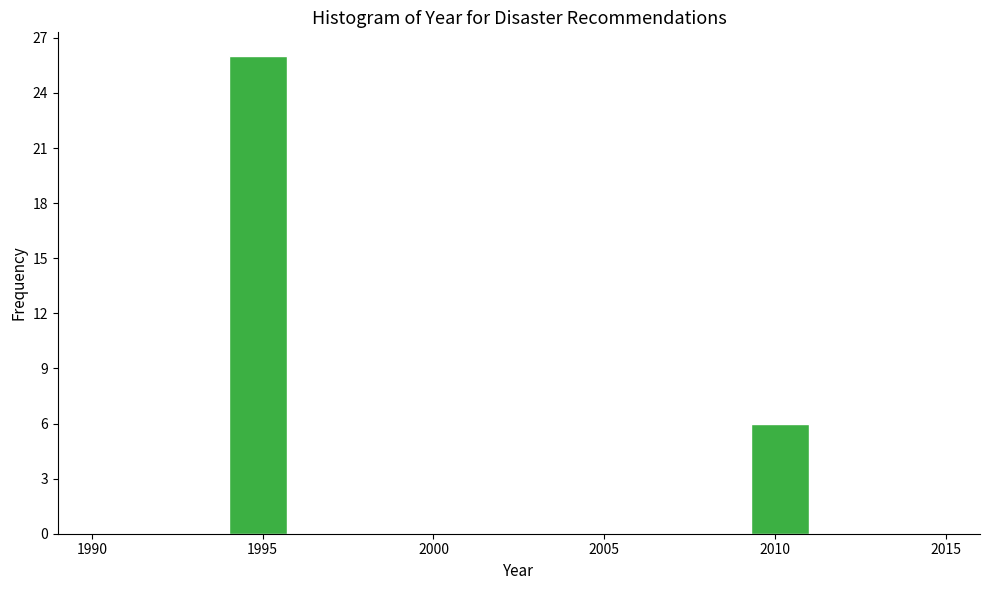

Around what value on the x-axis is the tallest bar? Give the approximate position of its centre, as read against the axis.

1995.0